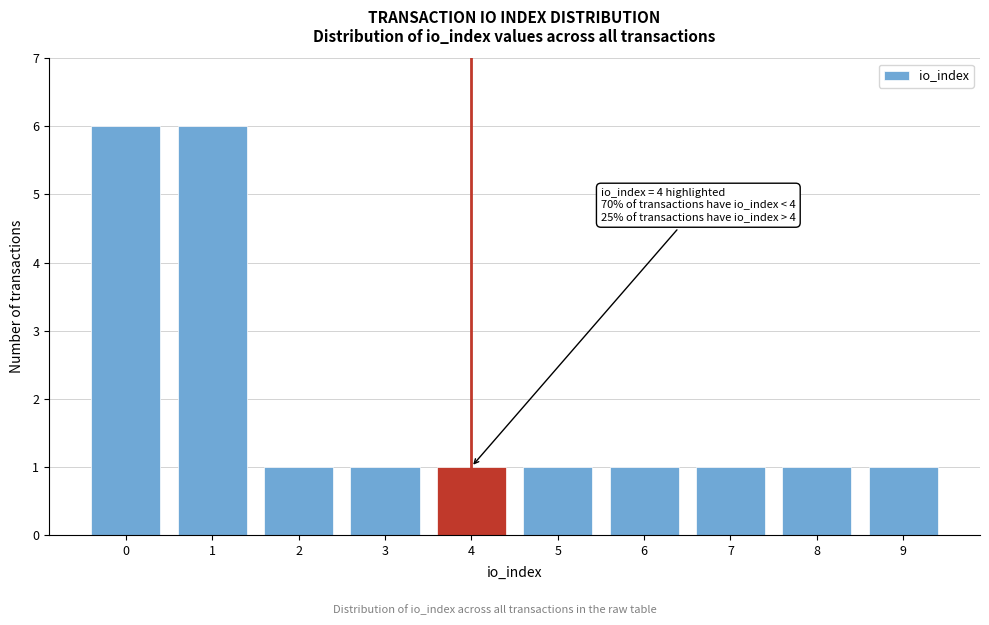

Reading left to right, extract all data points from this chart.

0=6	1=6	2=1	3=1	4=1	5=1	6=1	7=1	8=1	9=1